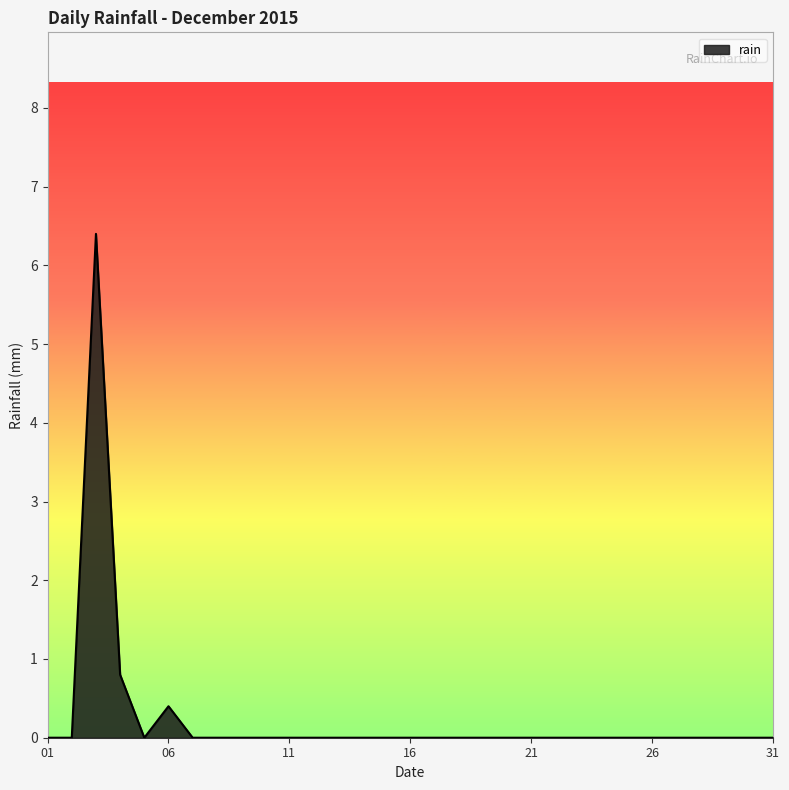

What is the maximum value shown in the chart?

6.4